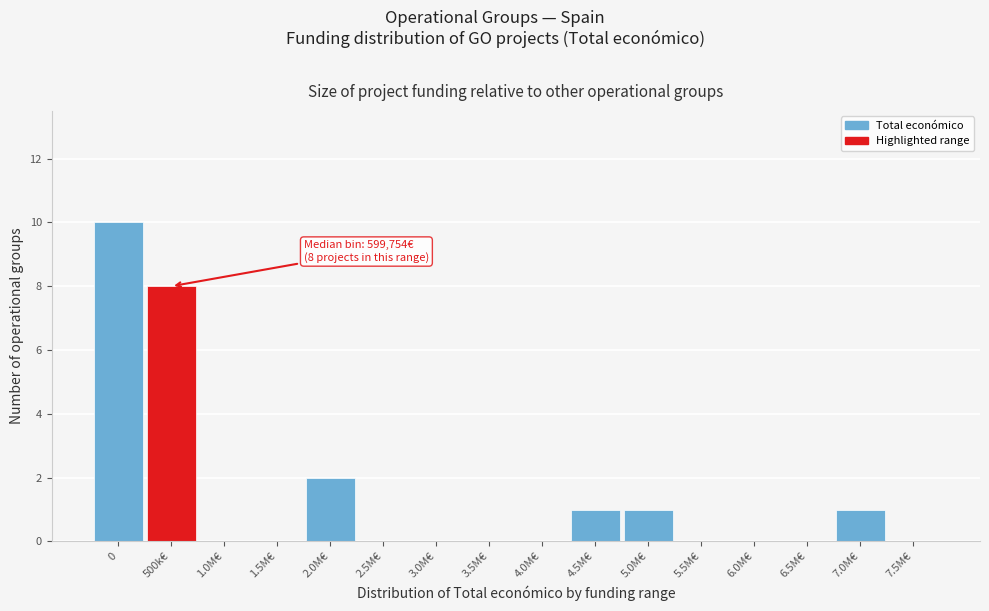

Reading left to right, list all the values displayed in this chart.

0=10	500k€=8	1.0M€=0	1.5M€=0	2.0M€=2	2.5M€=0	3.0M€=0	3.5M€=0	4.0M€=0	4.5M€=1	5.0M€=1	5.5M€=0	6.0M€=0	6.5M€=0	7.0M€=1	7.5M€=0